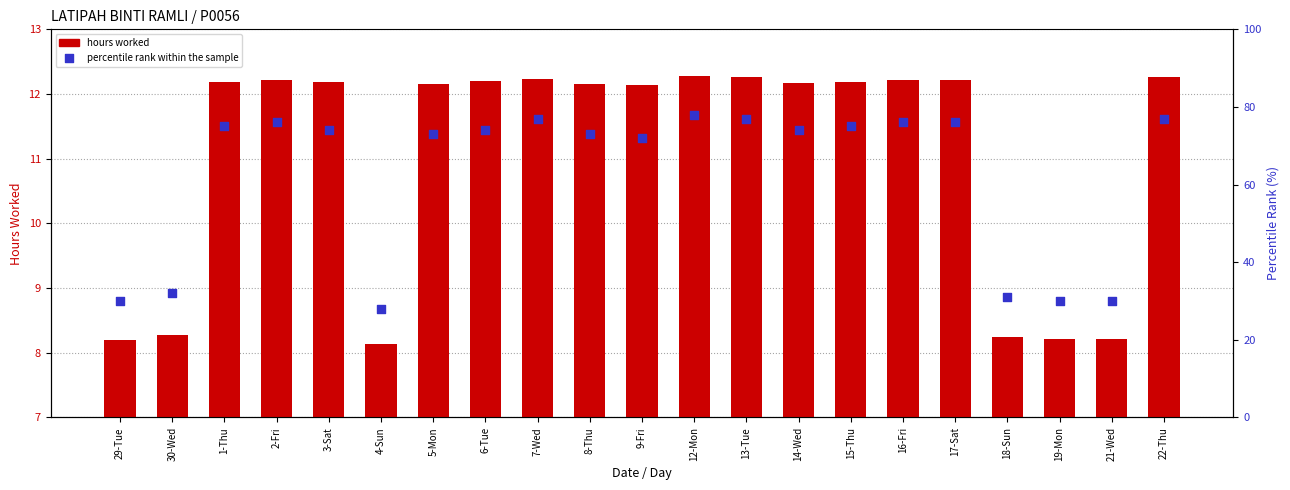

Which series contains the lowest Y value?

hours worked